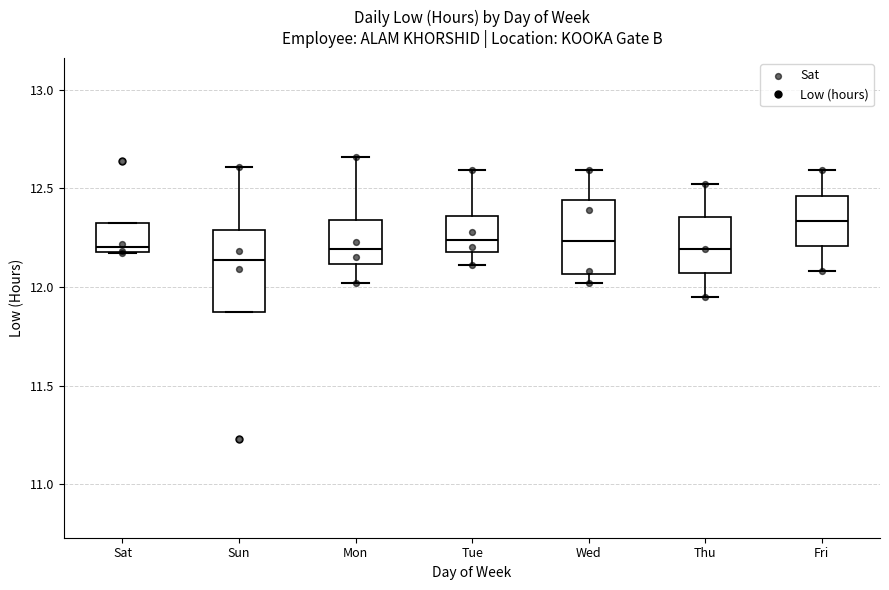

Reading left to right, transcribe this box plot: for each box, give where its median line is, the range the box spans, and where its two whiskers end, as read against the y-axis. The values are not printed on the chart, so give them approximately, as read against the axis.

Sat: median 12.20 (just above the box's lower edge), box 12.20 to 12.35, whiskers 12.15 to 12.35
Sun: median 12.15, box 11.90 to 12.30, whiskers 11.90 to 12.60
Mon: median 12.20, box 12.10 to 12.35, whiskers 12.00 to 12.65
Tue: median 12.25, box 12.20 to 12.35, whiskers 12.10 to 12.60
Wed: median 12.25, box 12.05 to 12.45, whiskers 12.00 to 12.60
Thu: median 12.20, box 12.05 to 12.35, whiskers 11.95 to 12.50
Fri: median 12.35, box 12.20 to 12.45, whiskers 12.10 to 12.60